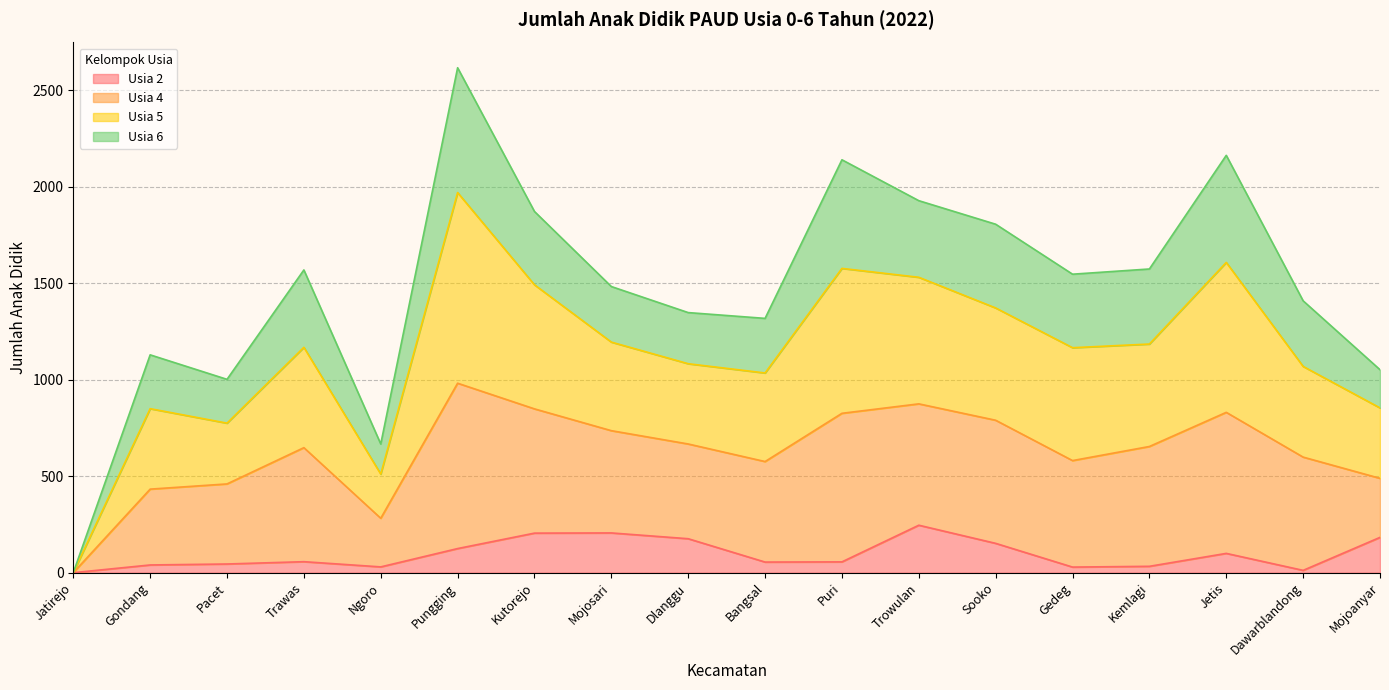

The value of Usia 2 at Trawas is 57. True or false?

True